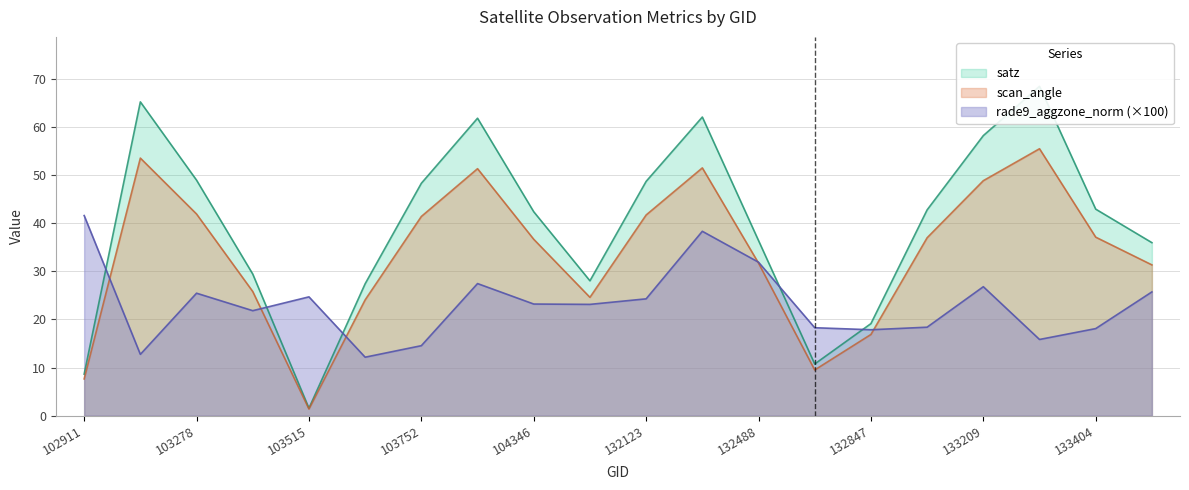

True or false: rade9_aggzone_norm and scan_angle cross at least once.

True